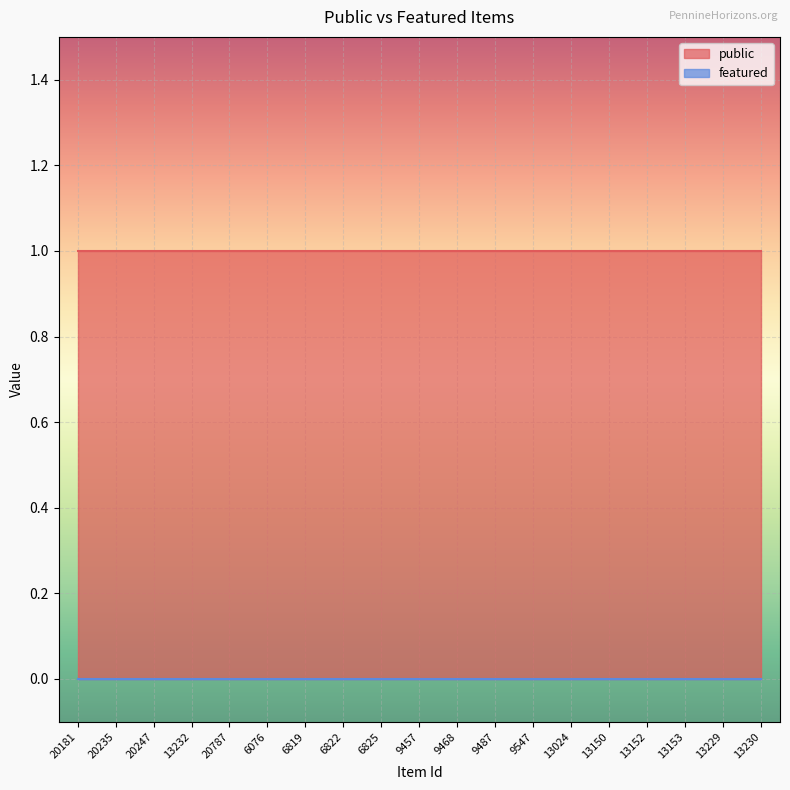

True or false: public and featured intersect in this chart.

False